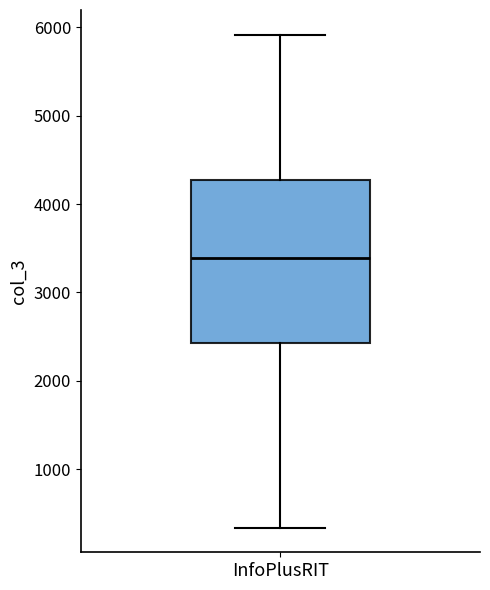

Transcribe this box plot: give where the median line is, the range the box spans, and where the two whiskers end, as read against the y-axis. The values are not printed on the chart, so give them approximately, as read against the axis.

median 3400, box 2400 to 4300, whiskers 300 to 5900